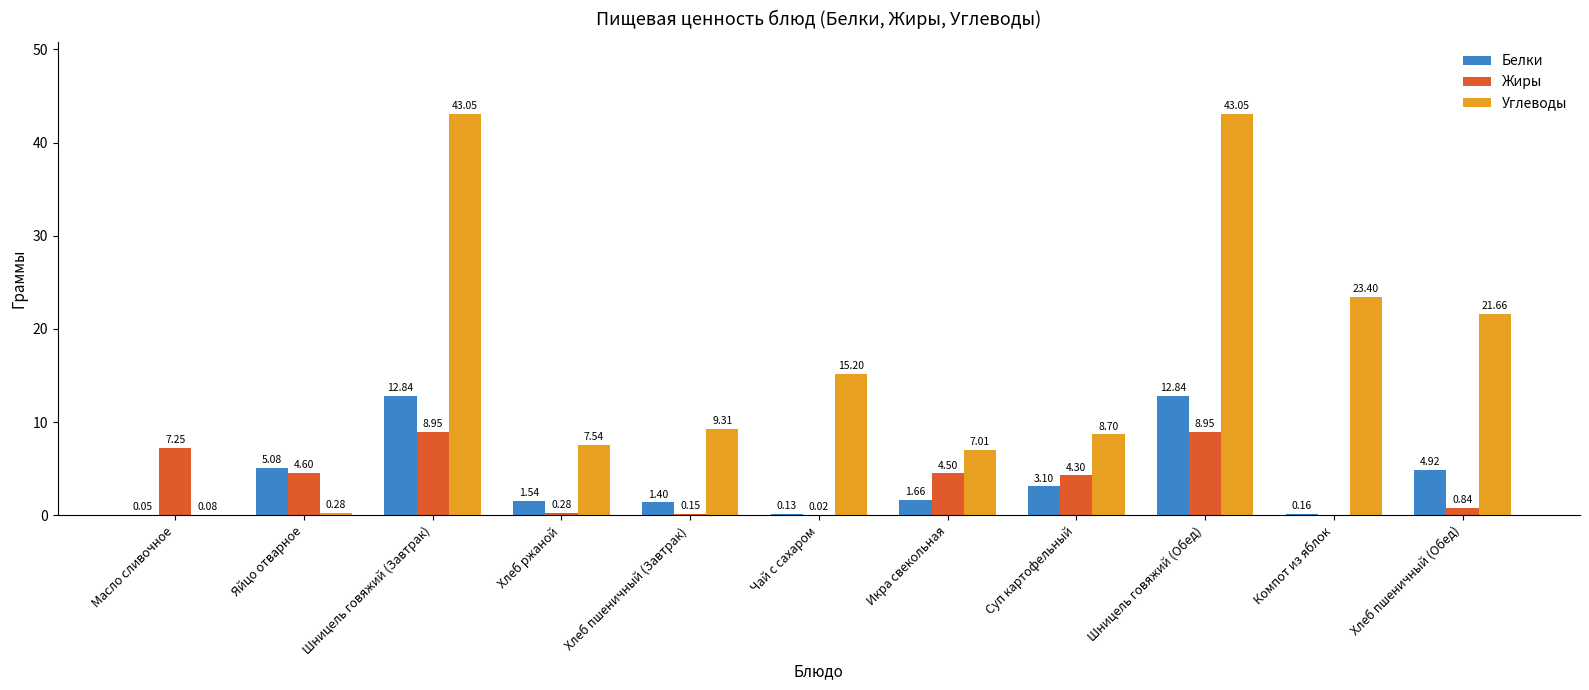

The Белки series shows 1.4 at Хлеб пшеничный (Завтрак). True or false?

True